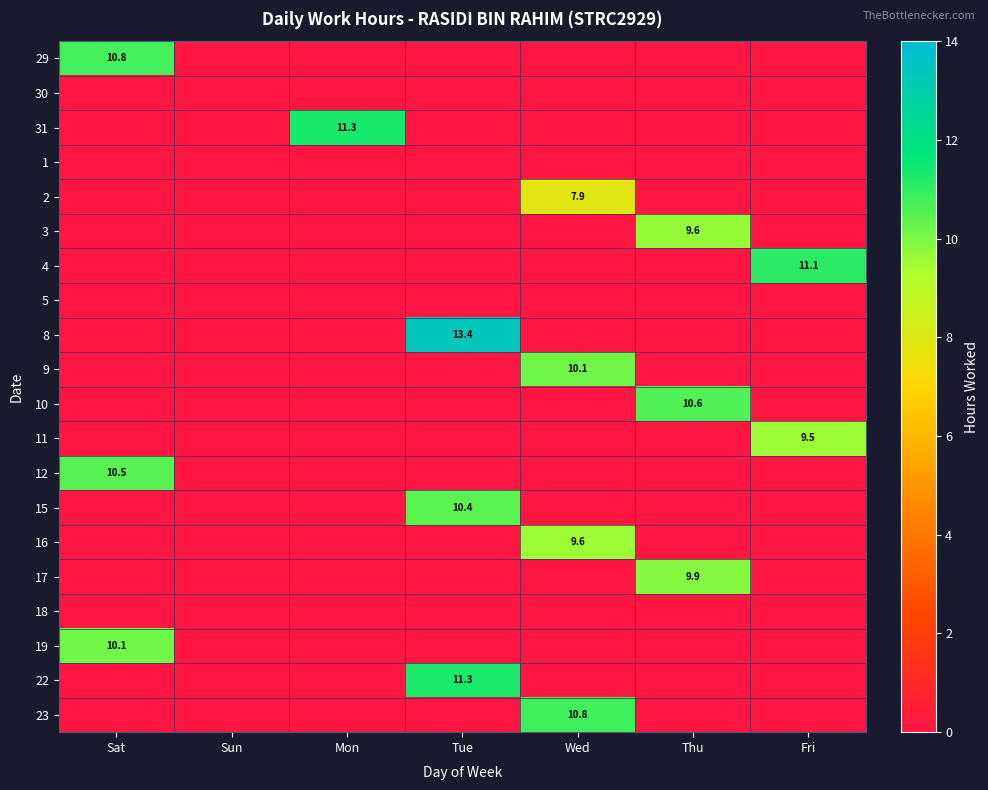

Is it true that 8 equals 22.3 at Tue?

False